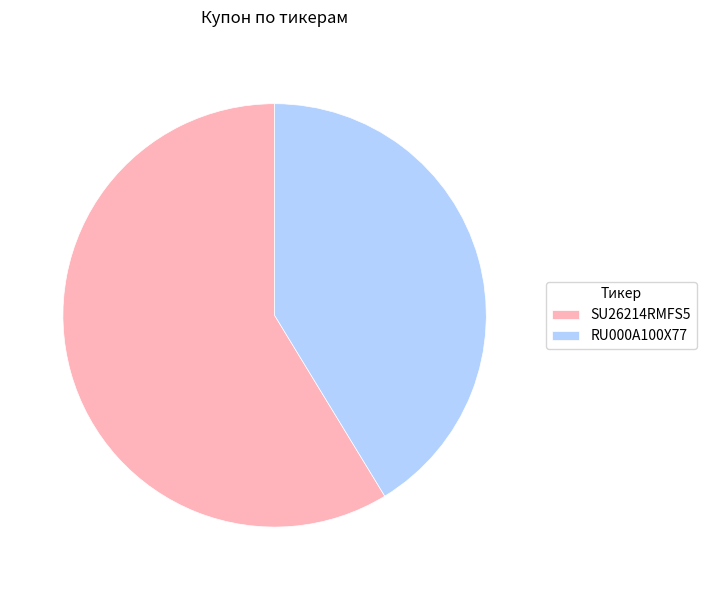

Is SU26214RMFS5 the majority of the pie?

Yes